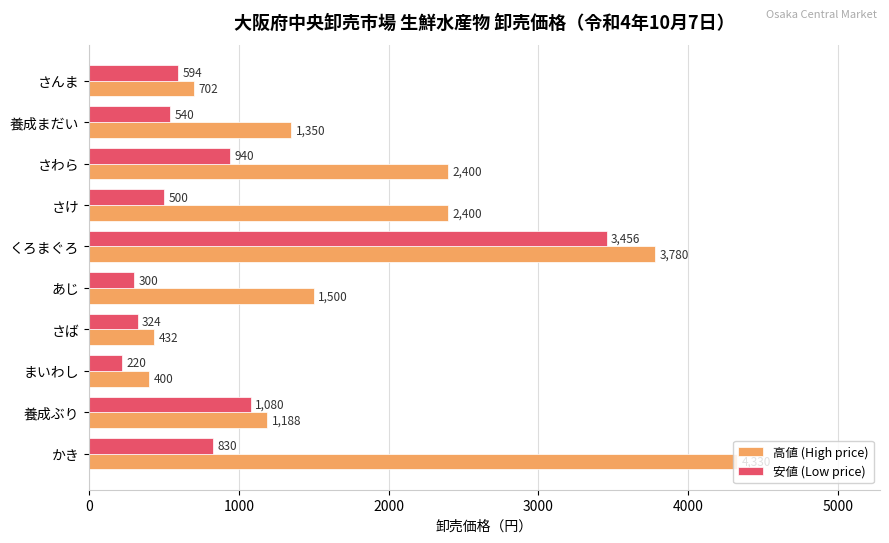

What value does the 安値 (Low price) series have at さわら?

940